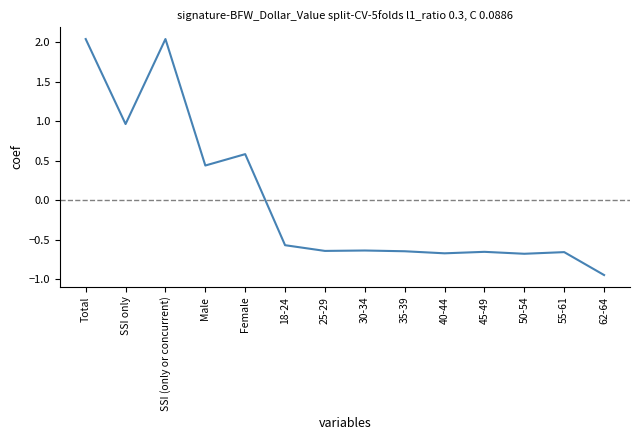

What is the change in value from Male to 55-61?

-1.1